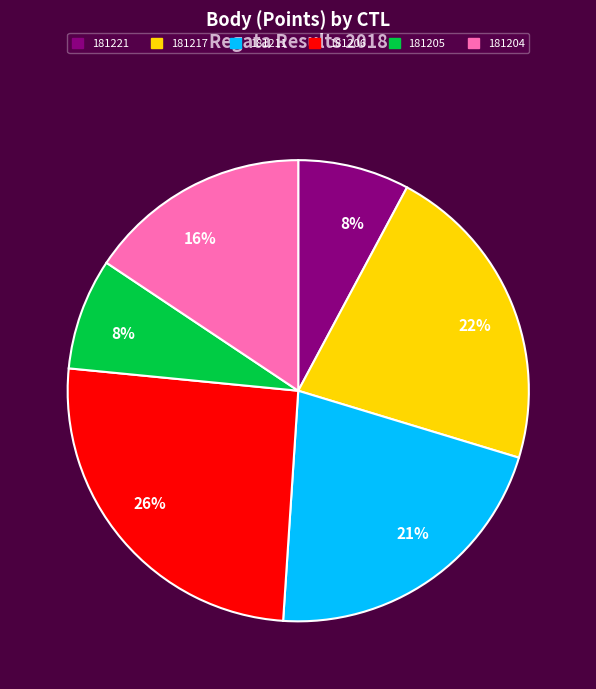

Does any single category account for the majority?

No